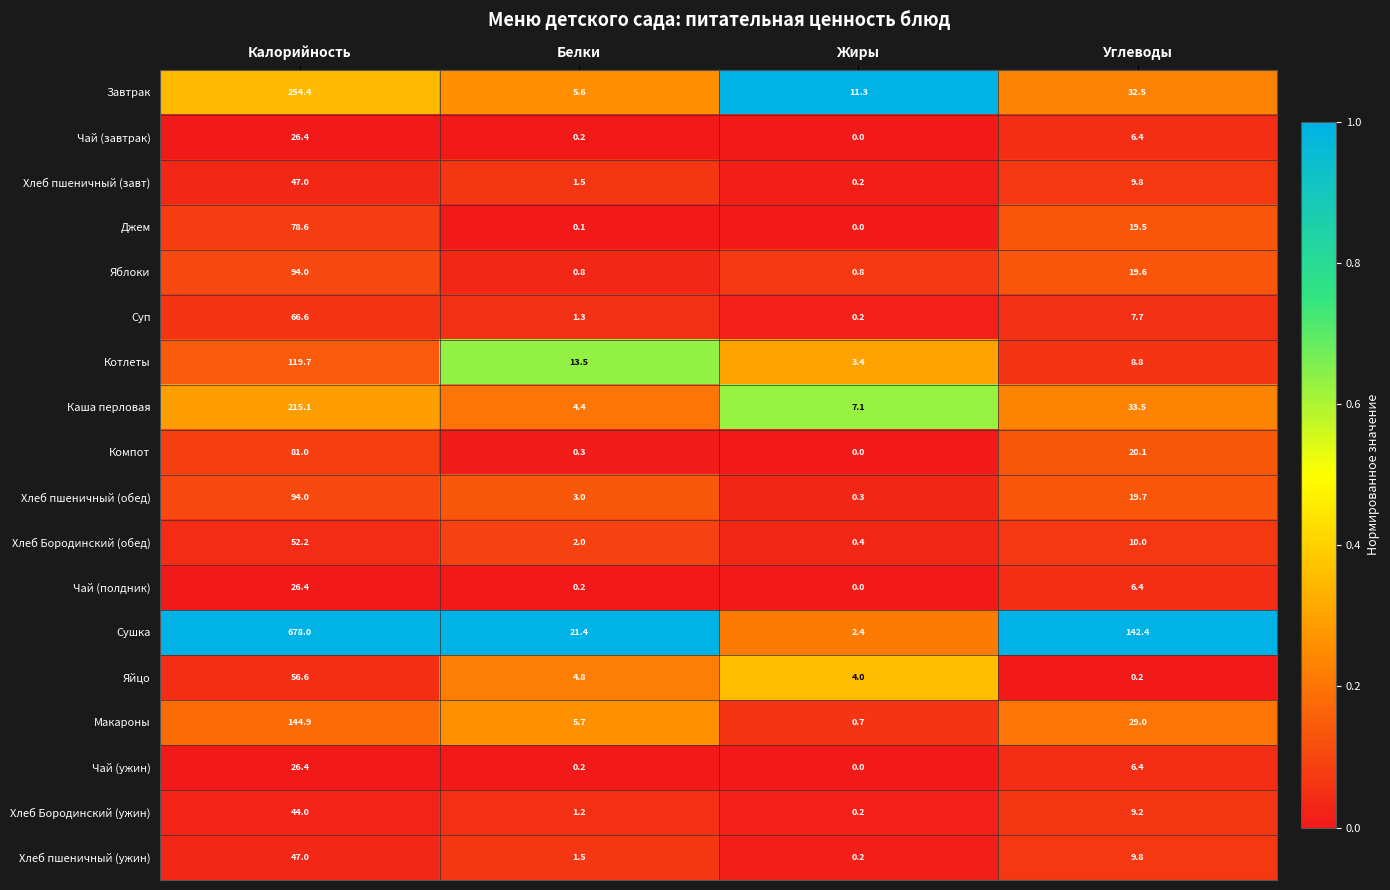

What is the approximate value of Чай (полдник) at Углеводы?

6.4